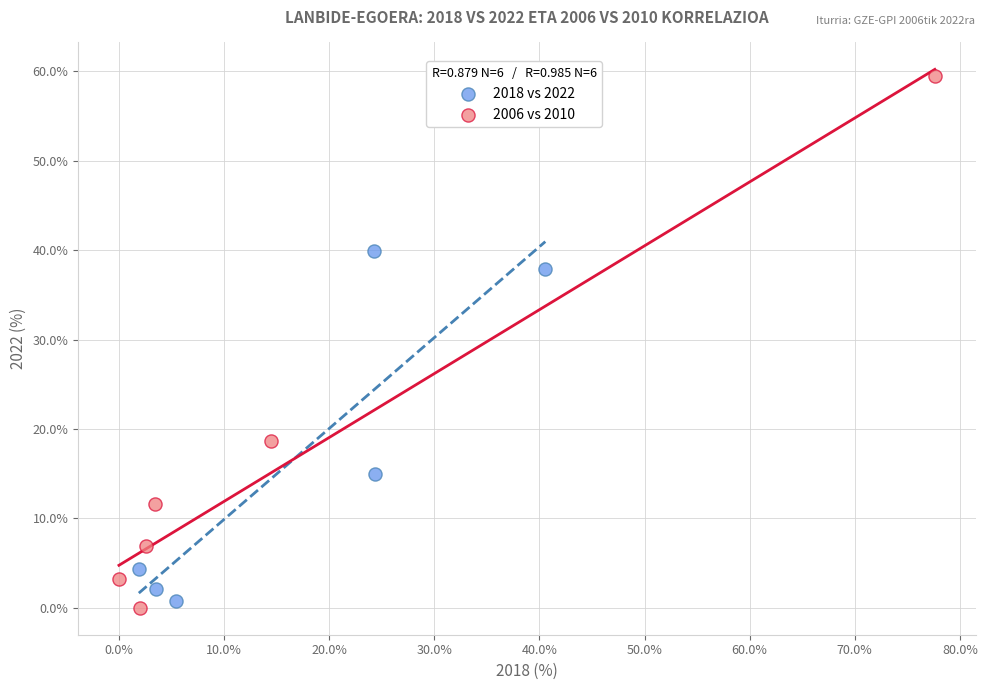

Which series reaches the minimum Y coordinate?

2006 vs 2010